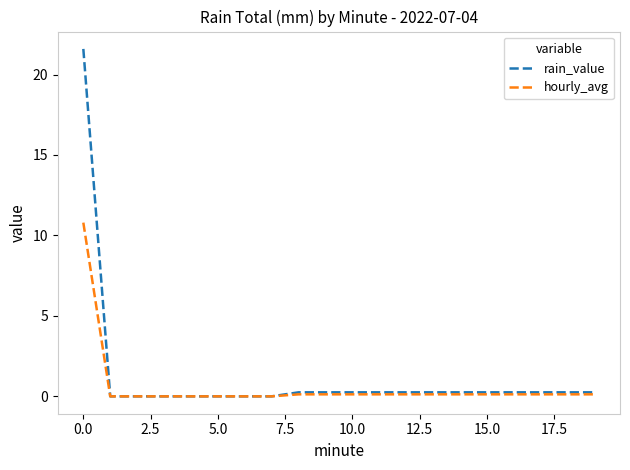

Rank the series by their maximum value, from lowest to highest.

hourly_avg, rain_value